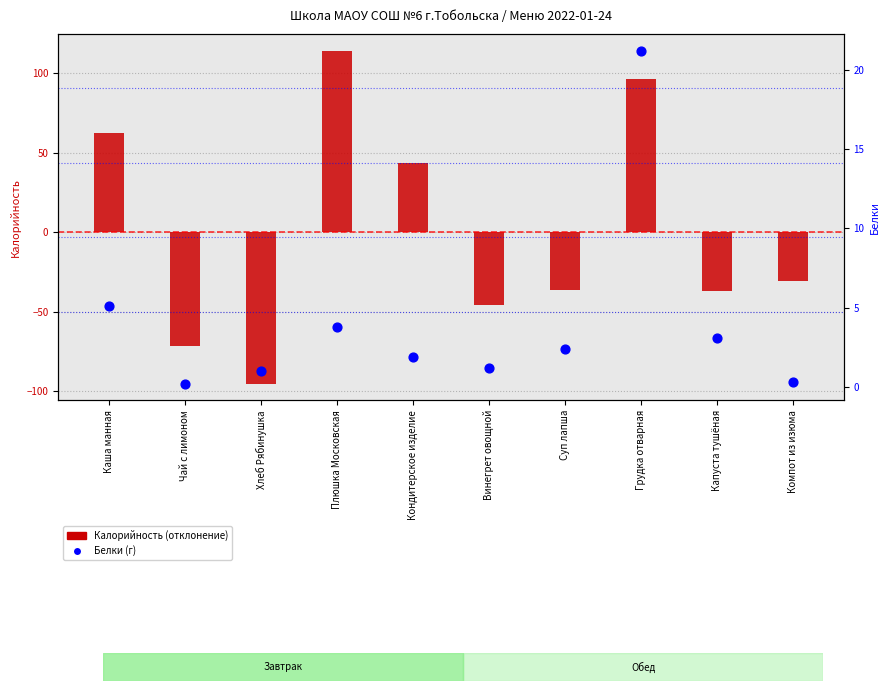

Is the value of Белки (г) at Капуста тушёная greater than the value of Калорийность (отклонение) at Плюшка Московская?

No